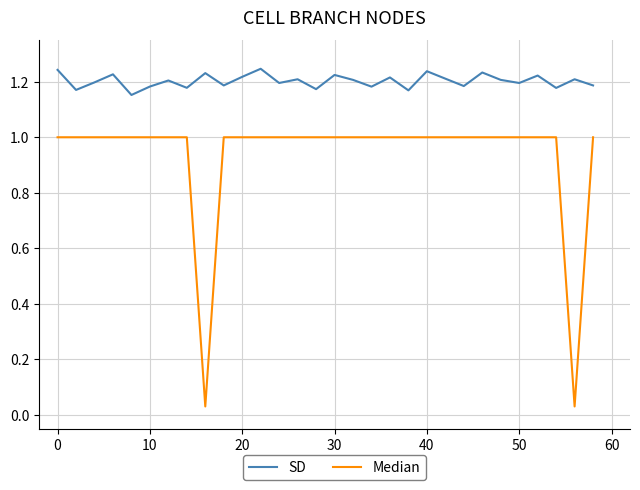

Which series has the largest range (max minus min)?

Median